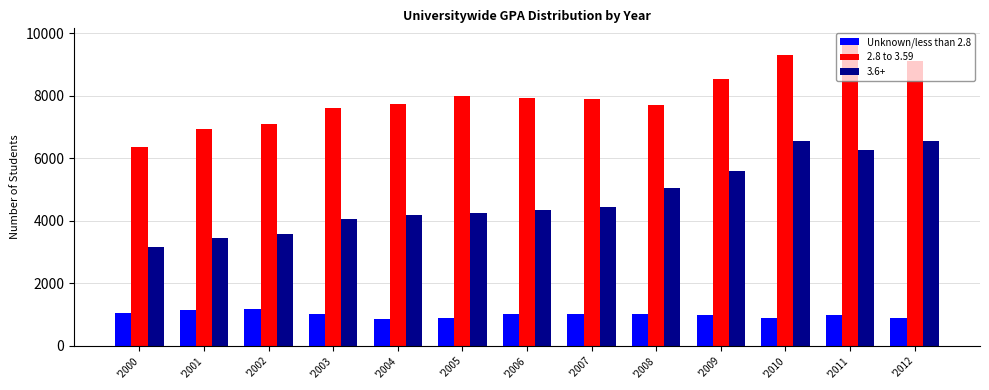

Is it true that 2.8 to 3.59 equals 14330 at '2005?

False